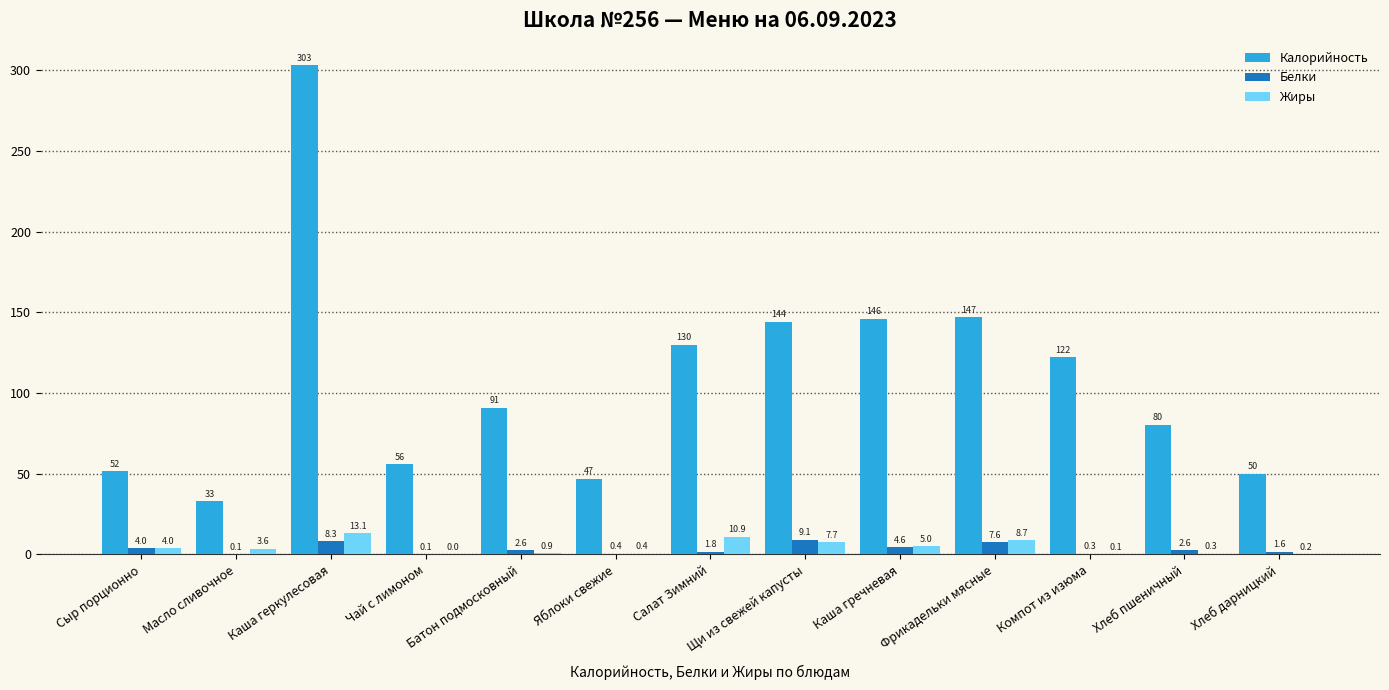

What value does the Калорийность series have at Салат Зимний?

130.0